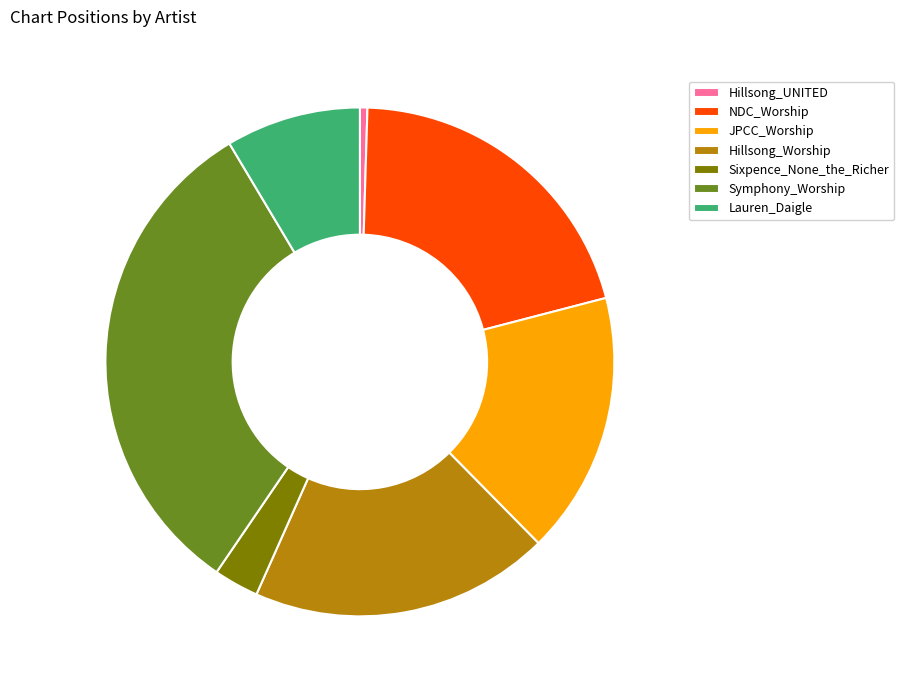

What is the smallest slice in the pie chart?

Hillsong_UNITED